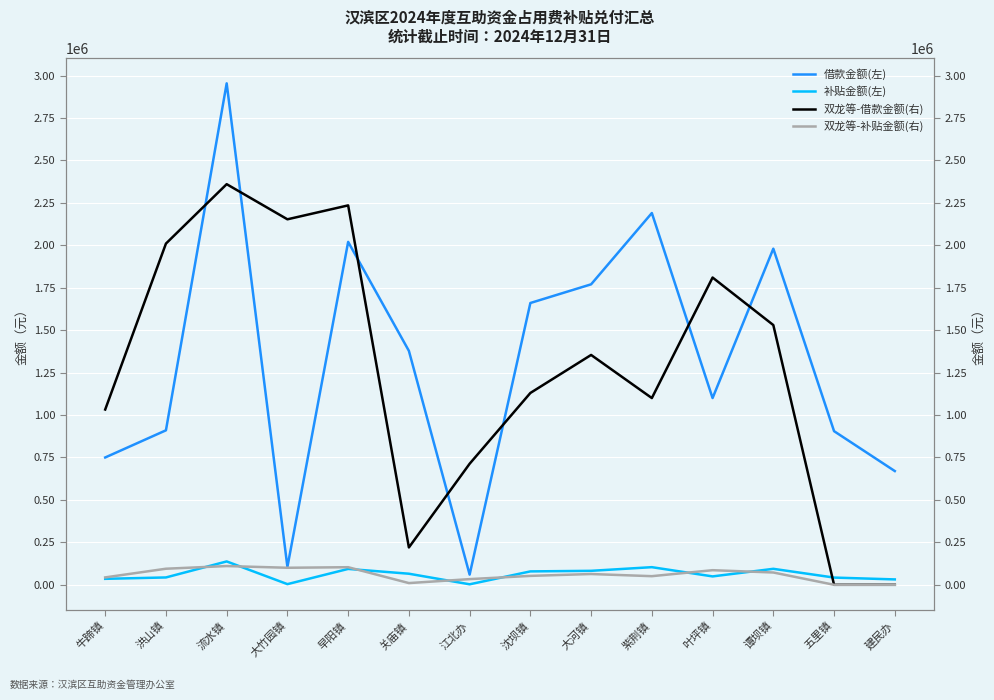

At which label does 借款金额(左) reach its minimum?

江北办